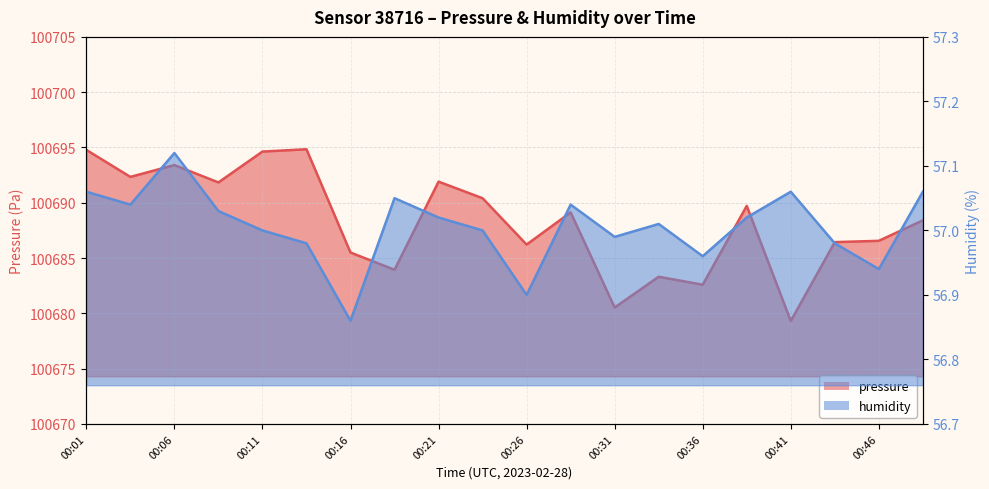

Reading right to left, extract all data points from this chart.

pressure: 00:48=100688.4	00:46=100686.6	00:43=100686.4	00:41=100679.3	00:38=100689.7	00:36=100682.6	00:33=100683.3	00:31=100680.5	00:28=100689.1	00:26=100686.2	00:23=100690.4	00:21=100691.9	00:18=100683.9	00:16=100685.5	00:13=100694.8	00:11=100694.6	00:08=100691.8	00:06=100693.4	00:03=100692.3	00:01=100694.8
humidity: 00:48=57.1	00:46=56.9	00:43=57.0	00:41=57.1	00:38=57.0	00:36=57.0	00:33=57.0	00:31=57.0	00:28=57.0	00:26=56.9	00:23=57.0	00:21=57.0	00:18=57.0	00:16=56.9	00:13=57.0	00:11=57.0	00:08=57.0	00:06=57.1	00:03=57.0	00:01=57.1